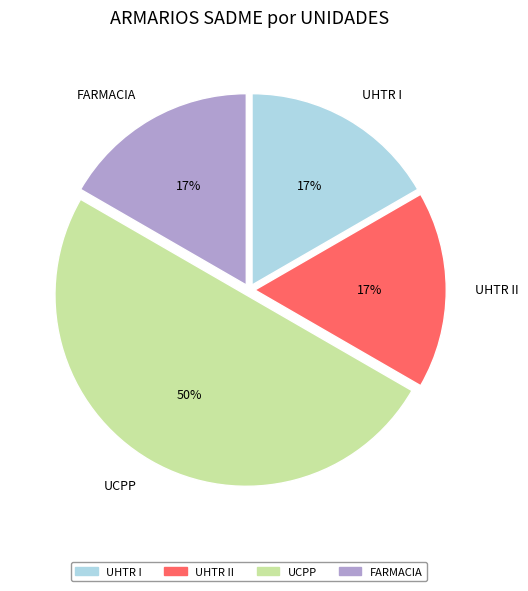

To the nearest percent, what is the difference between the largest and smallest slice percentages?

33%